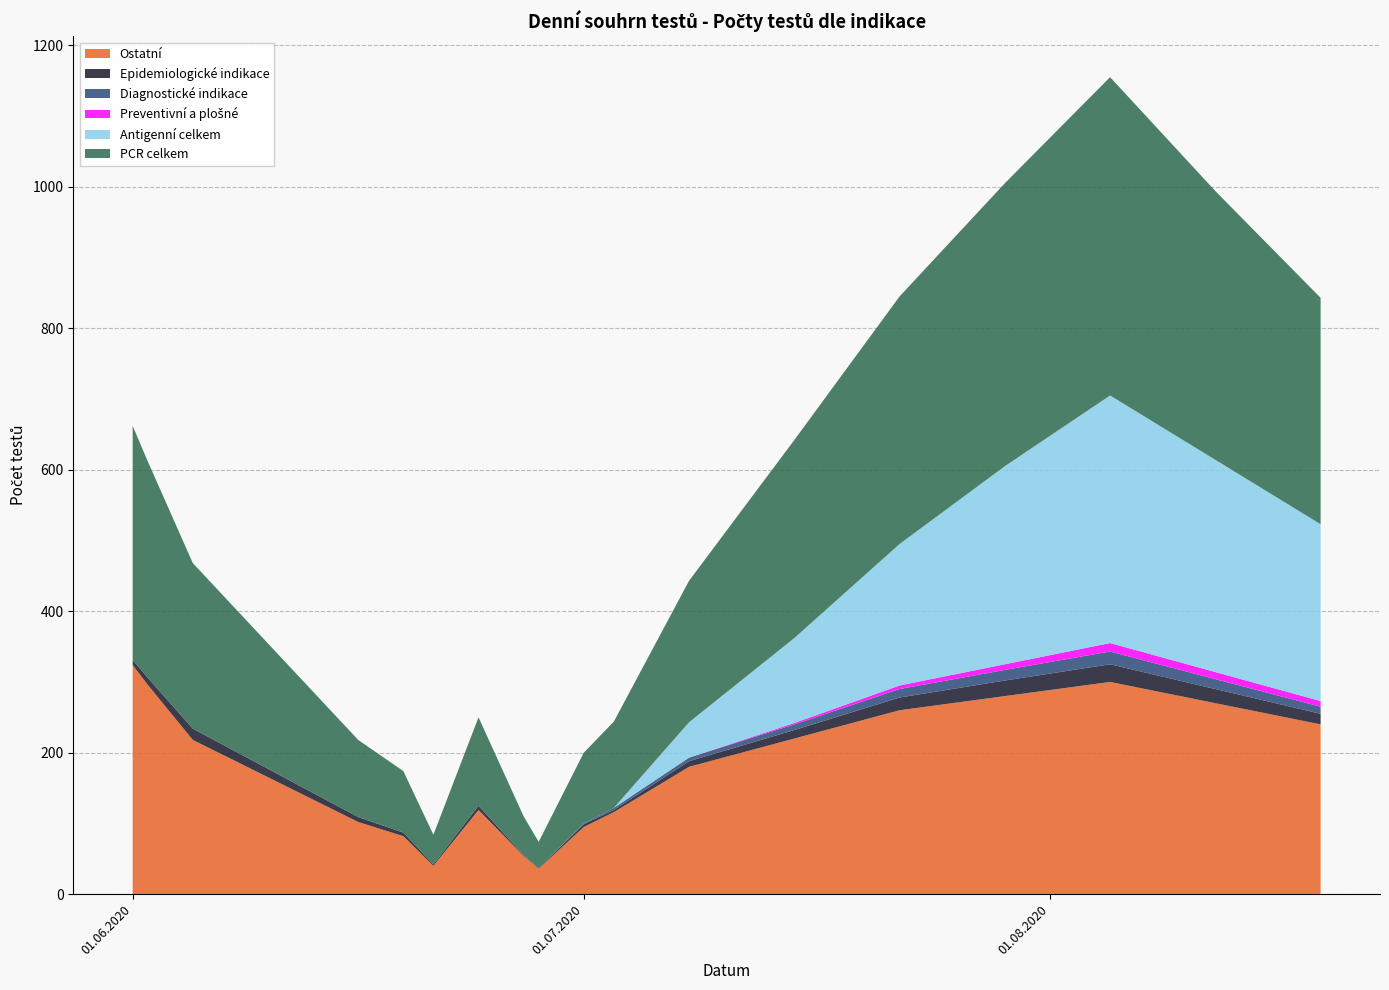

Reading left to right, what are all the values shown in this chart?

Diagnostické indikace: 01.06.2020=0	02.06.2020=0	05.06.2020=0	16.06.2020=0	19.06.2020=0	21.06.2020=0	24.06.2020=0	27.06.2020=0	28.06.2020=0	01.07.2020=1	03.07.2020=3	08.07.2020=5	15.07.2020=8	22.07.2020=12	29.07.2020=15	05.08.2020=18	12.08.2020=14	19.08.2020=10
Epidemiologické indikace: 01.06.2020=7	02.06.2020=10	05.06.2020=16	16.06.2020=7	19.06.2020=5	21.06.2020=2	24.06.2020=6	27.06.2020=1	28.06.2020=1	01.07.2020=4	03.07.2020=3	08.07.2020=8	15.07.2020=12	22.07.2020=18	29.07.2020=22	05.08.2020=25	12.08.2020=20	19.08.2020=15
Preventivní a plošné: 01.06.2020=0	02.06.2020=0	05.06.2020=0	16.06.2020=0	19.06.2020=0	21.06.2020=0	24.06.2020=0	27.06.2020=0	28.06.2020=0	01.07.2020=0	03.07.2020=0	08.07.2020=0	15.07.2020=2	22.07.2020=5	29.07.2020=8	05.08.2020=12	12.08.2020=10	19.08.2020=8
Ostatní: 01.06.2020=324	02.06.2020=296	05.06.2020=218	16.06.2020=102	19.06.2020=82	21.06.2020=40	24.06.2020=119	27.06.2020=54	28.06.2020=36	01.07.2020=95	03.07.2020=116	08.07.2020=180	15.07.2020=220	22.07.2020=260	29.07.2020=280	05.08.2020=300	12.08.2020=270	19.08.2020=240
PCR celkem: 01.06.2020=331	02.06.2020=306	05.06.2020=234	16.06.2020=109	19.06.2020=87	21.06.2020=42	24.06.2020=125	27.06.2020=55	28.06.2020=37	01.07.2020=100	03.07.2020=122	08.07.2020=200	15.07.2020=280	22.07.2020=350	29.07.2020=400	05.08.2020=450	12.08.2020=380	19.08.2020=320
Antigenní celkem: 01.06.2020=0	02.06.2020=0	05.06.2020=0	16.06.2020=0	19.06.2020=0	21.06.2020=0	24.06.2020=0	27.06.2020=0	28.06.2020=0	01.07.2020=0	03.07.2020=0	08.07.2020=50	15.07.2020=120	22.07.2020=200	29.07.2020=280	05.08.2020=350	12.08.2020=300	19.08.2020=250